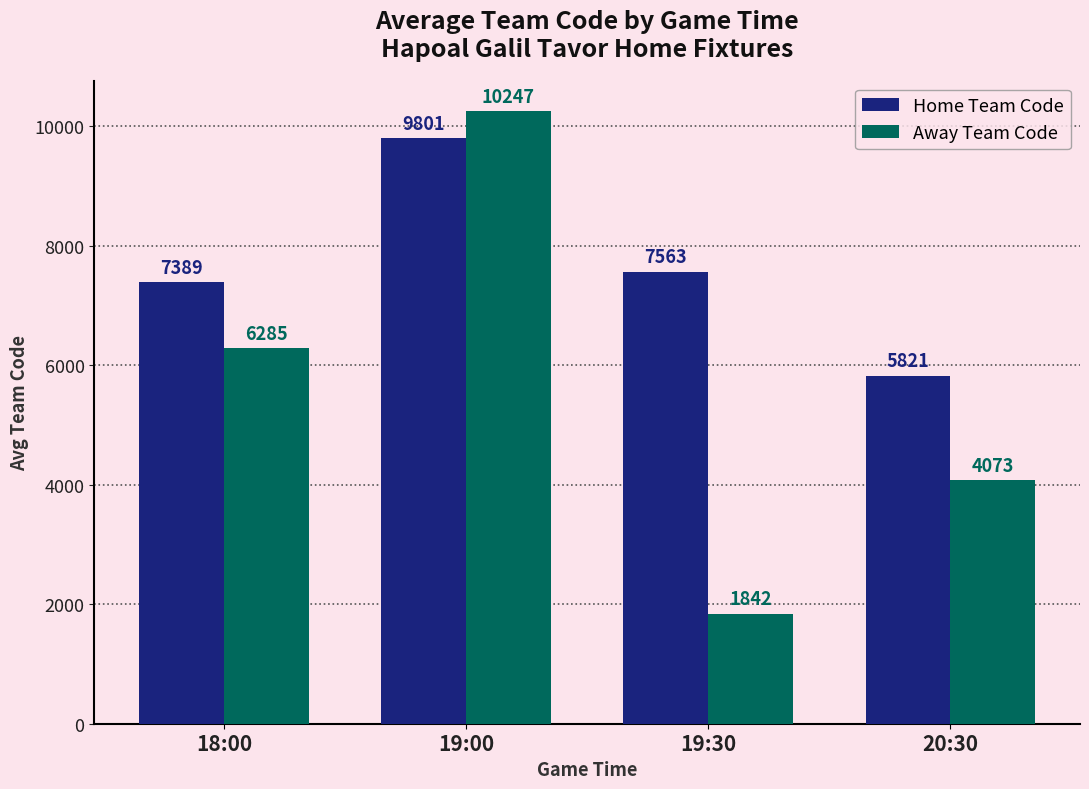

What is the total value across all series at 19:00?

20048